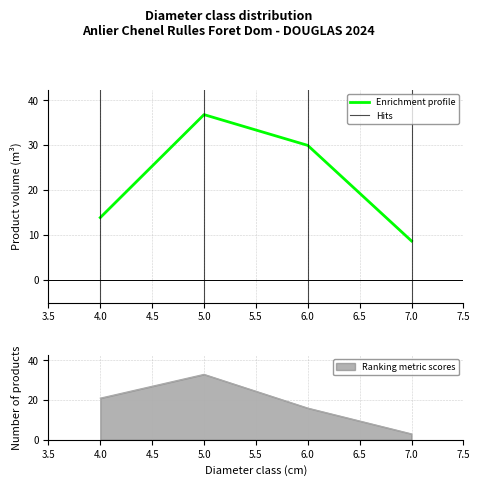

Reading left to right, list all the values displayed in this chart.

produit_nbre: 21.0	33.0	16.0	3.0
produit_vtgr: 13.9	36.8	30.0	8.7